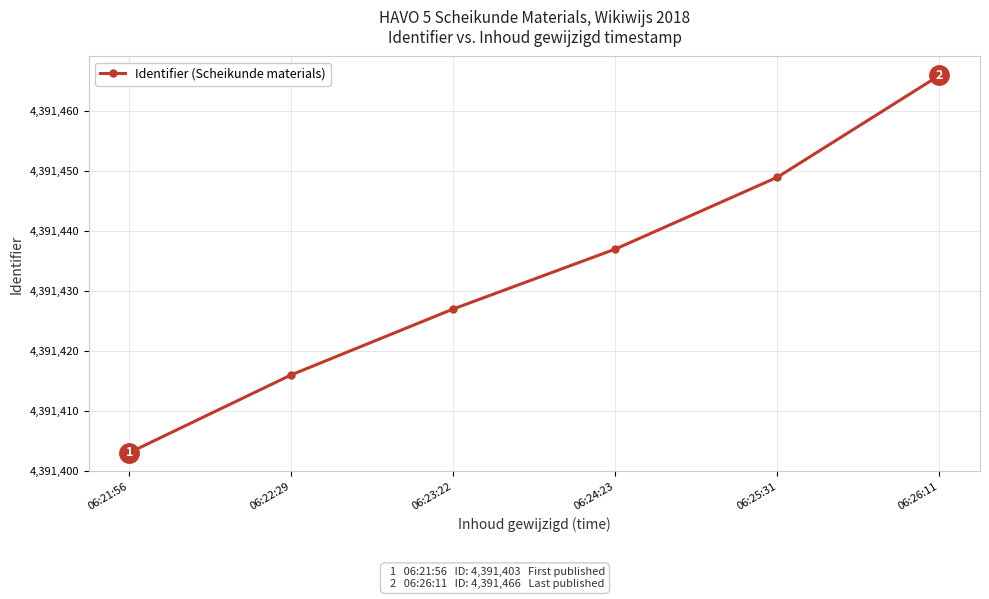

How many lines are shown in the chart?

1